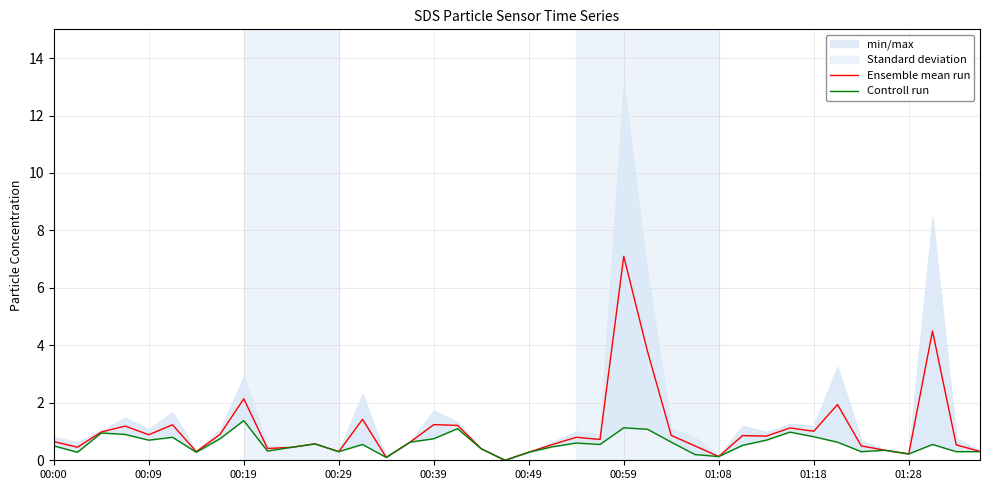

Is it true that Controll run equals 0.6 at 23?

True